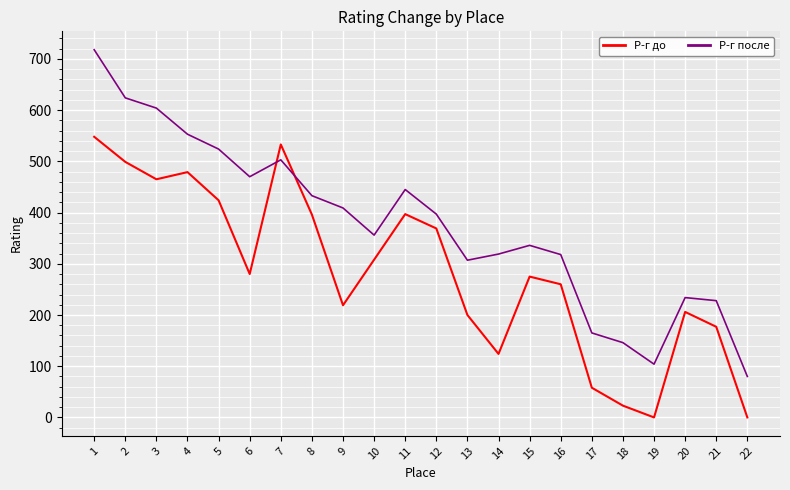

What are all the series names shown in the legend?

Р-г до, Р-г после